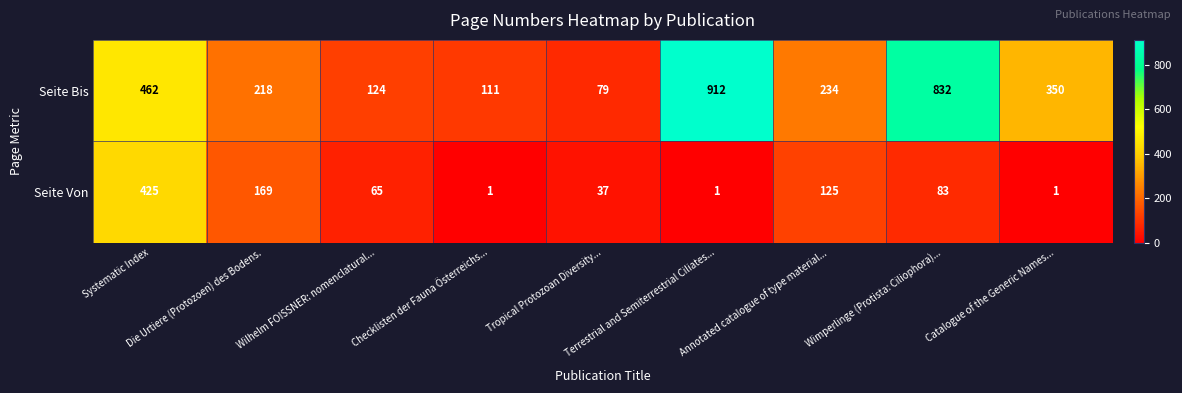

List the series in order of their overall mean, lowest first.

Seite Von, Seite Bis